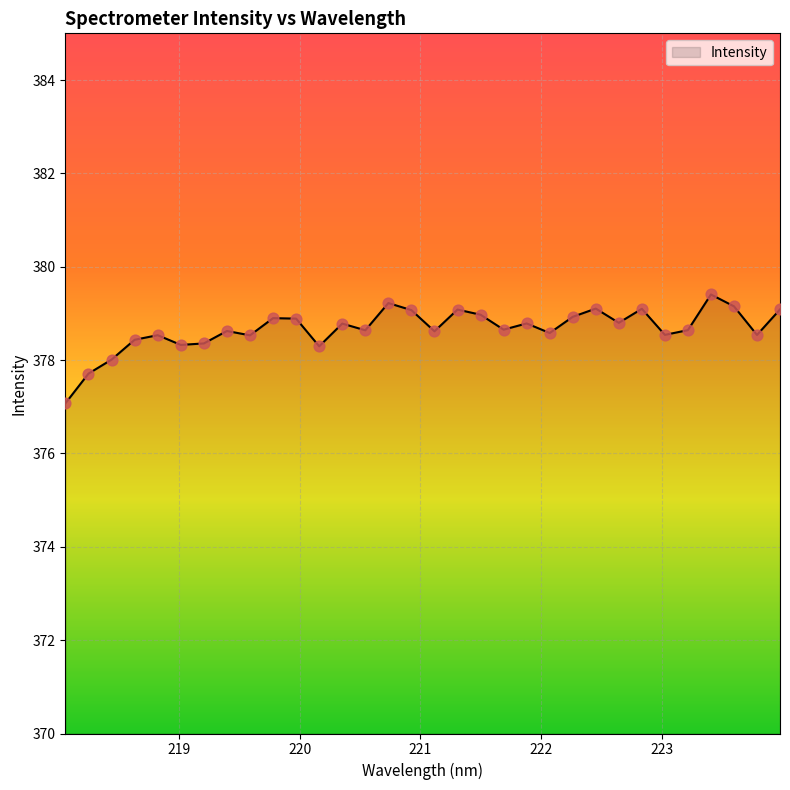

What is the difference between the maximum and minimum values?

2.3